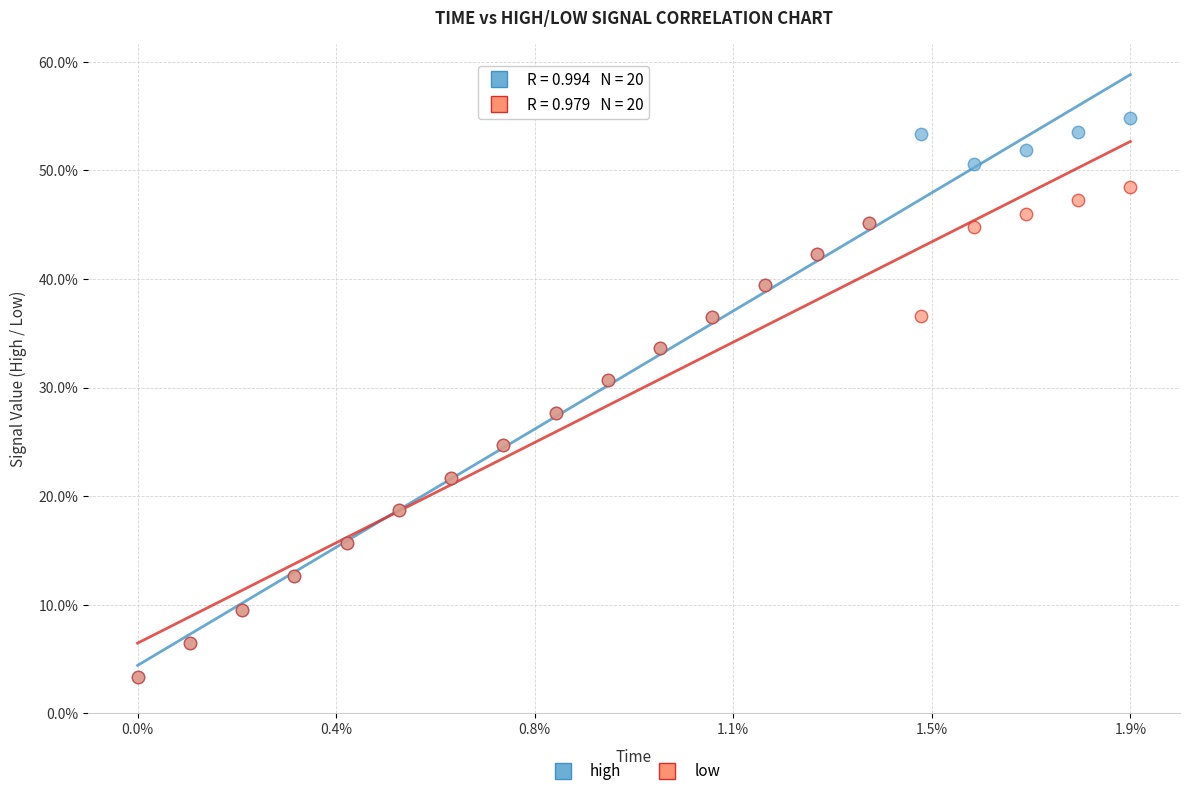

Which series has the widest spread of Y values?

high